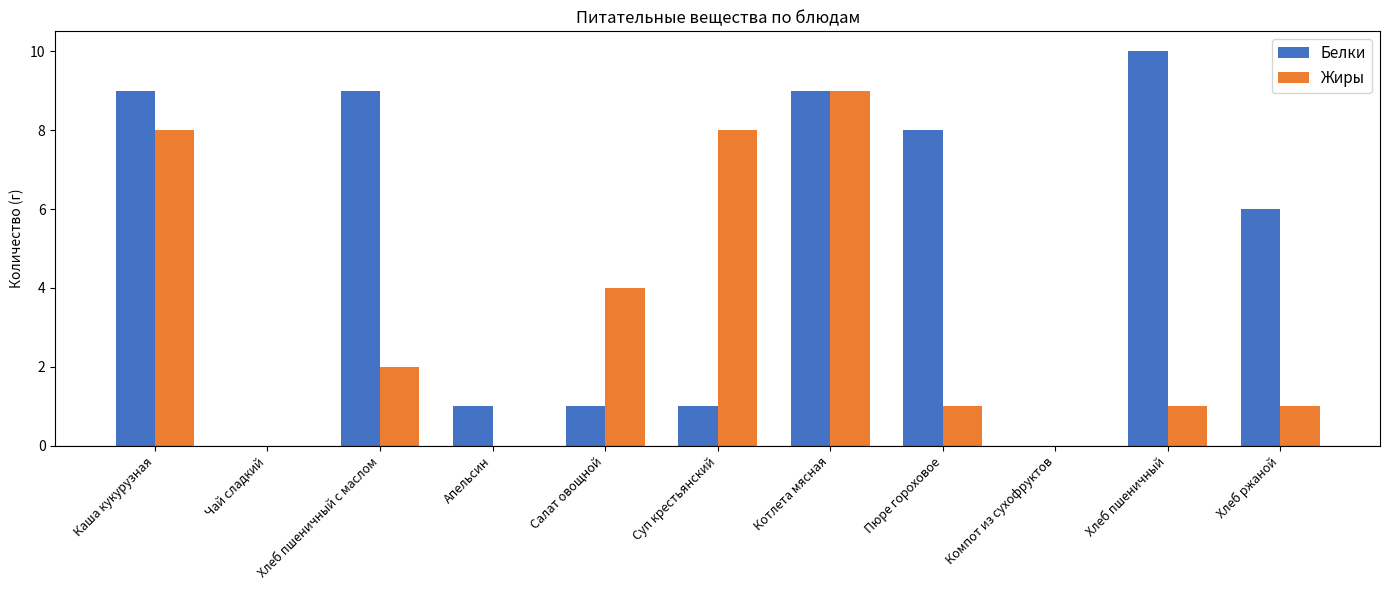

Which category has the highest value in the Жиры series?

Котлета мясная